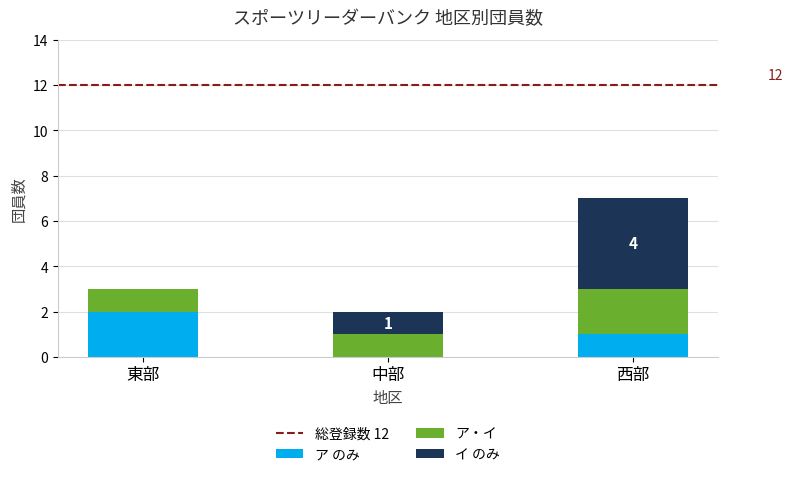

At which category is the sum across all series the highest?

西部